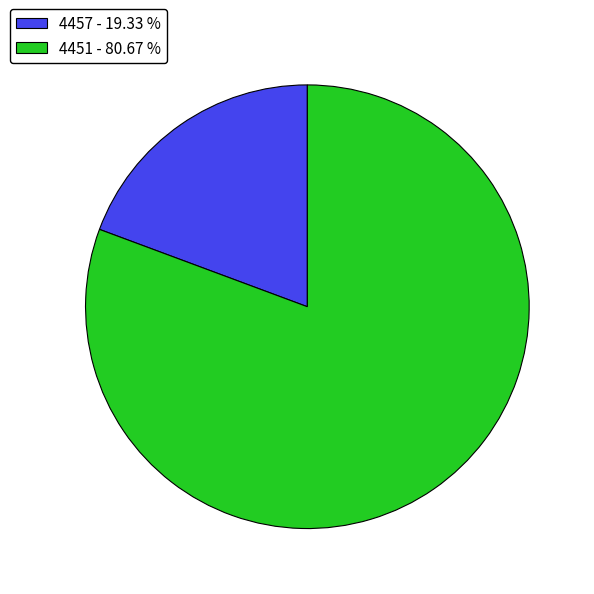

Approximately how many times larger is the value at 4451 - 80.67 % compared to 4457 - 19.33 %?

4.2